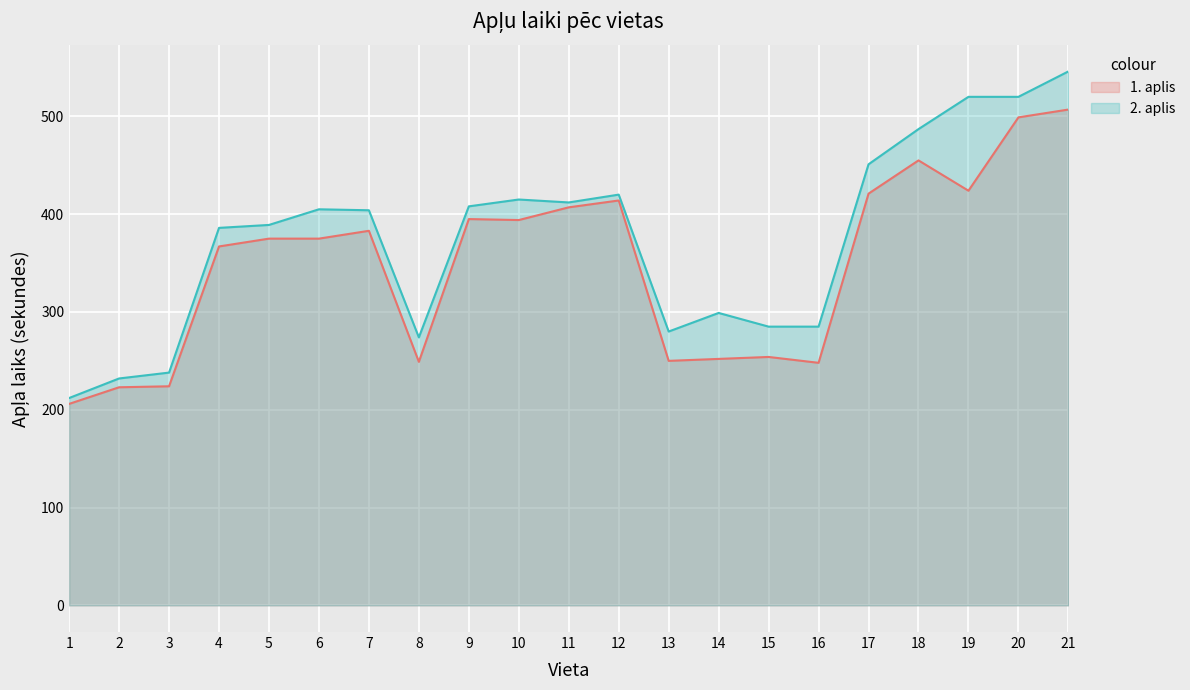

Is it true that 1. aplis equals 248 at 16?

True